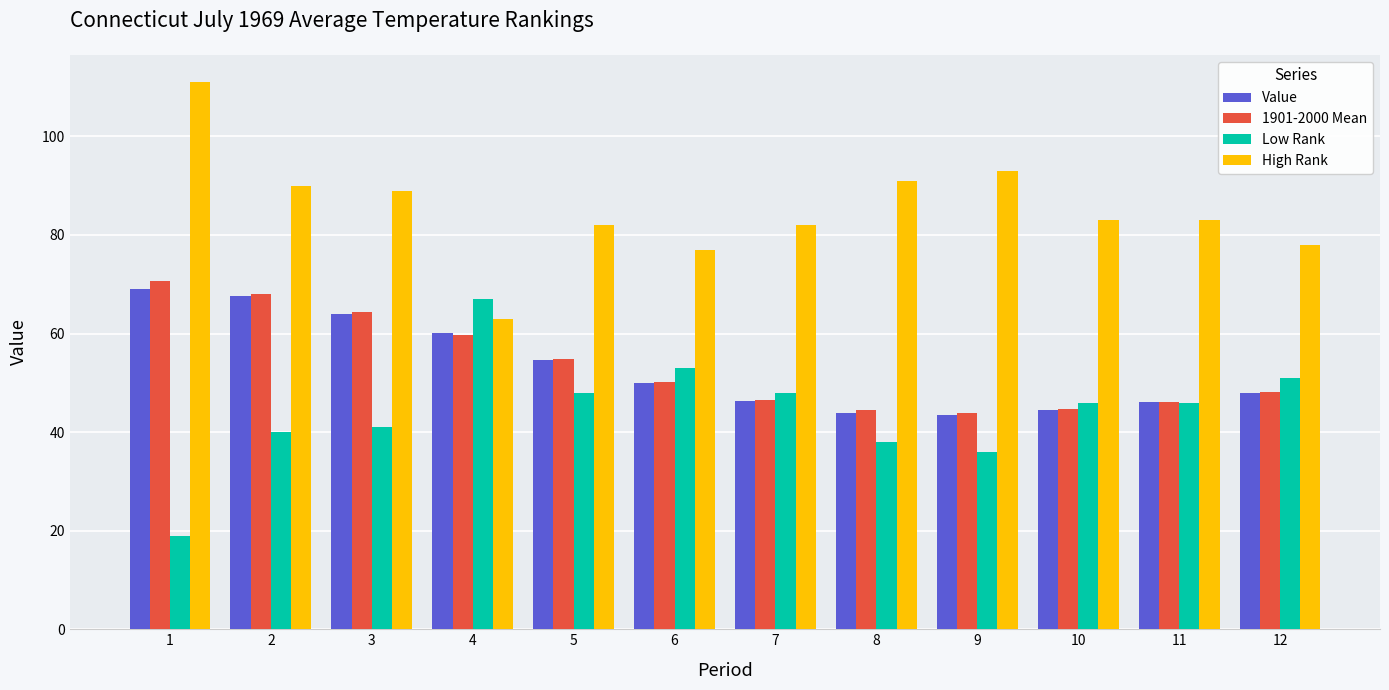

Is it true that 1901-2000 Mean equals 77.3 at 9?

False